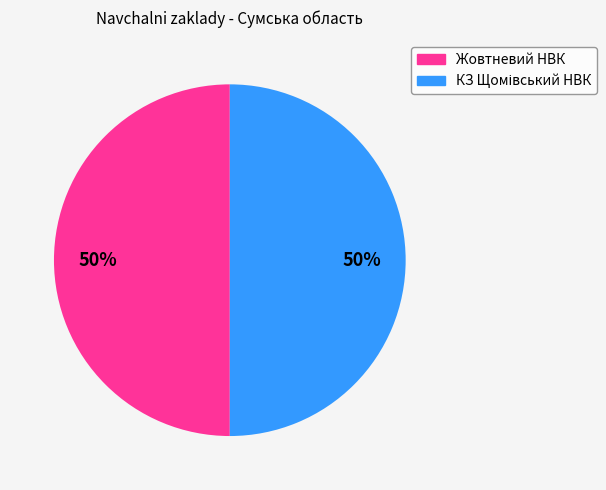

To the nearest percent, what is the average slice percentage?

50%